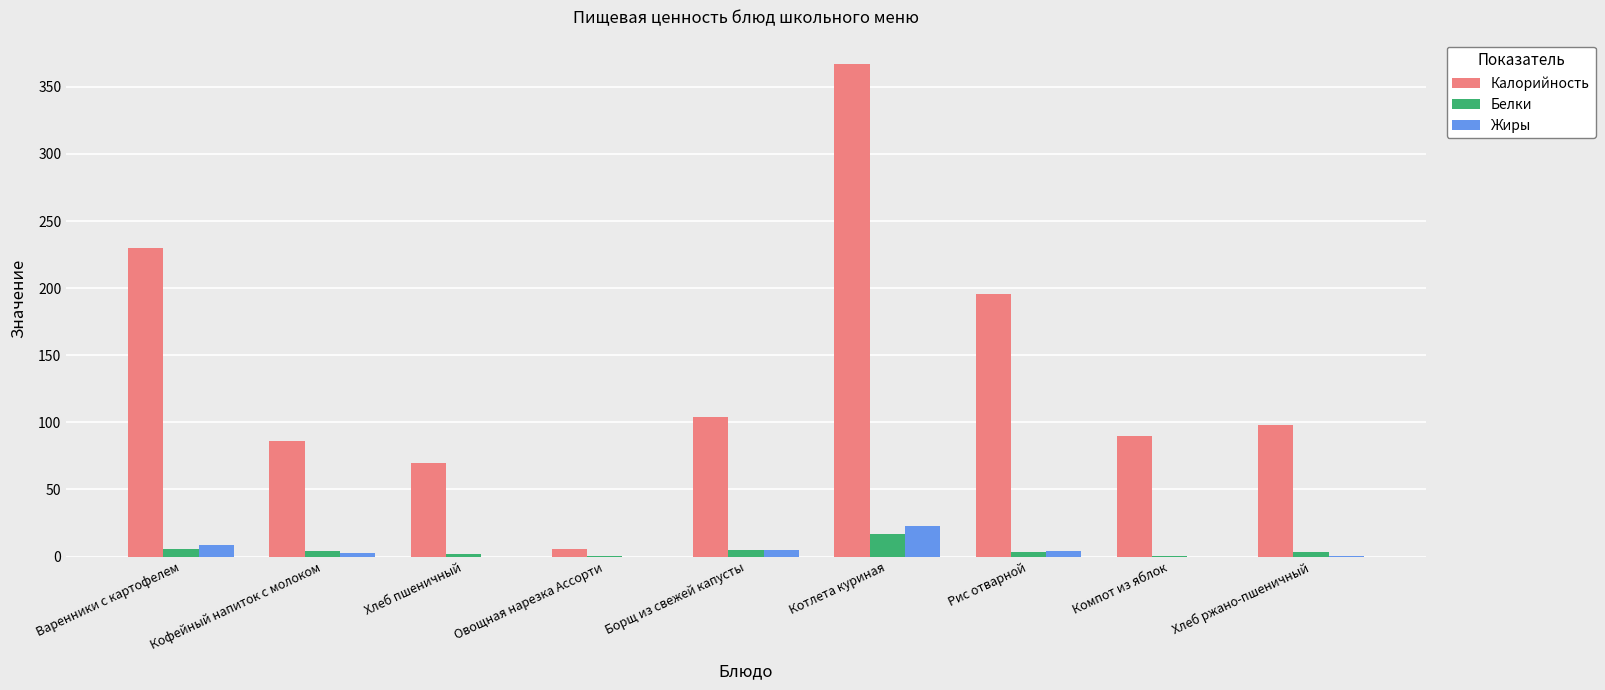

At which category is the sum across all series the highest?

Котлета куриная